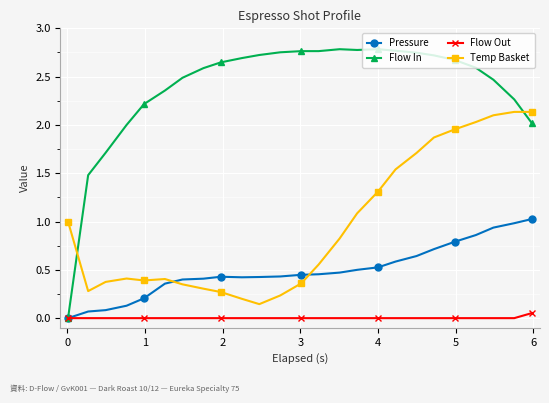

Which series ends up on top after the final intersection of Pressure and Temp Basket?

Temp Basket